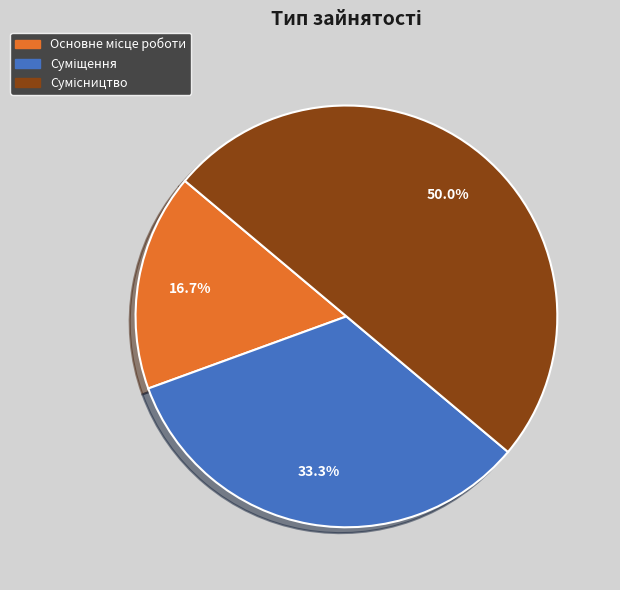

Which category has the biggest portion of the pie?

Сумісництво